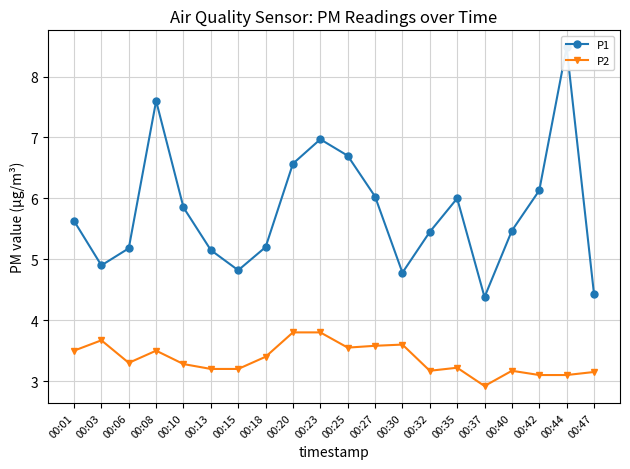

True or false: P2 has a value of 3.2 at 00:35.

True